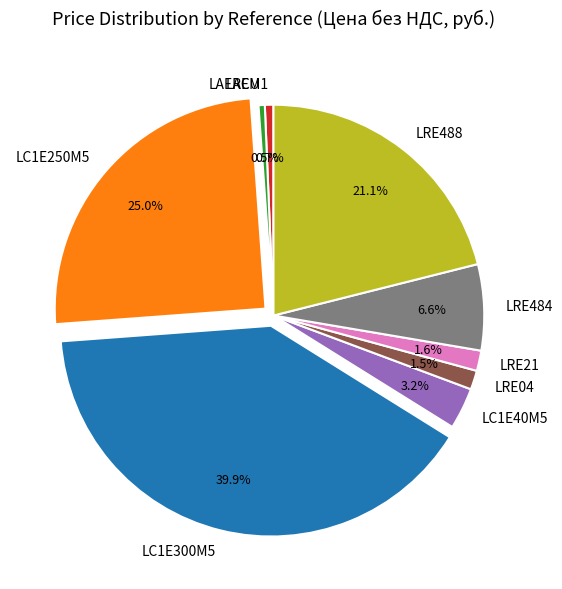

True or false: LAEM1 accounts for 1% of the total.

True